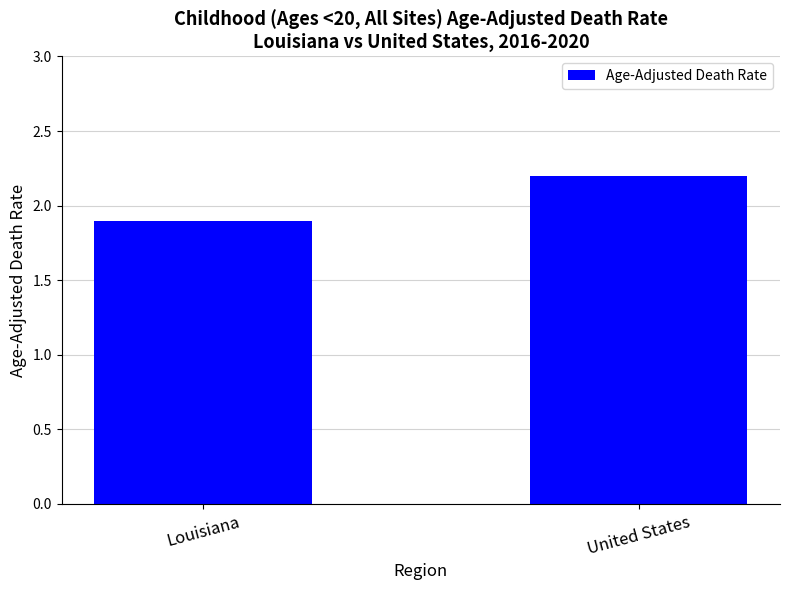

Reading left to right, extract all data points from this chart.

Louisiana=1.9	United States=2.2